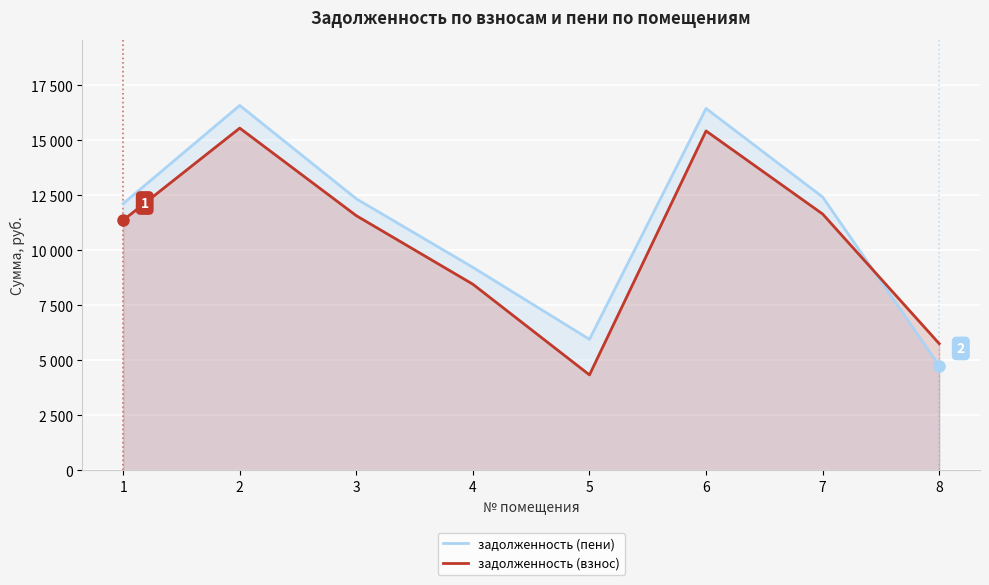

Which series ends up on top after the final intersection of задолженность (взнос) and задолженность (пени)?

задолженность (взнос)